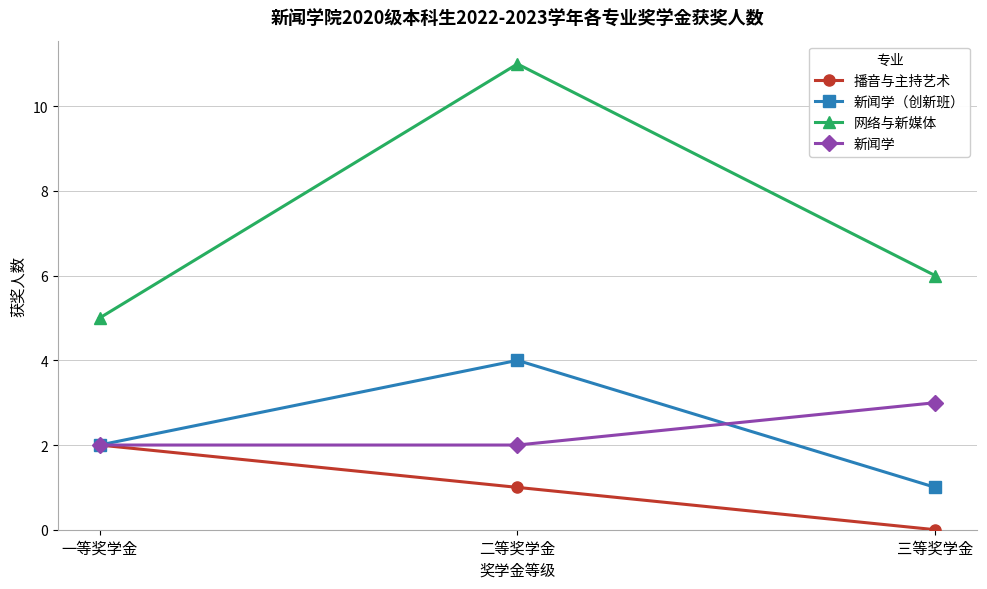

How many 新闻学 values are between 2 and 3?

3